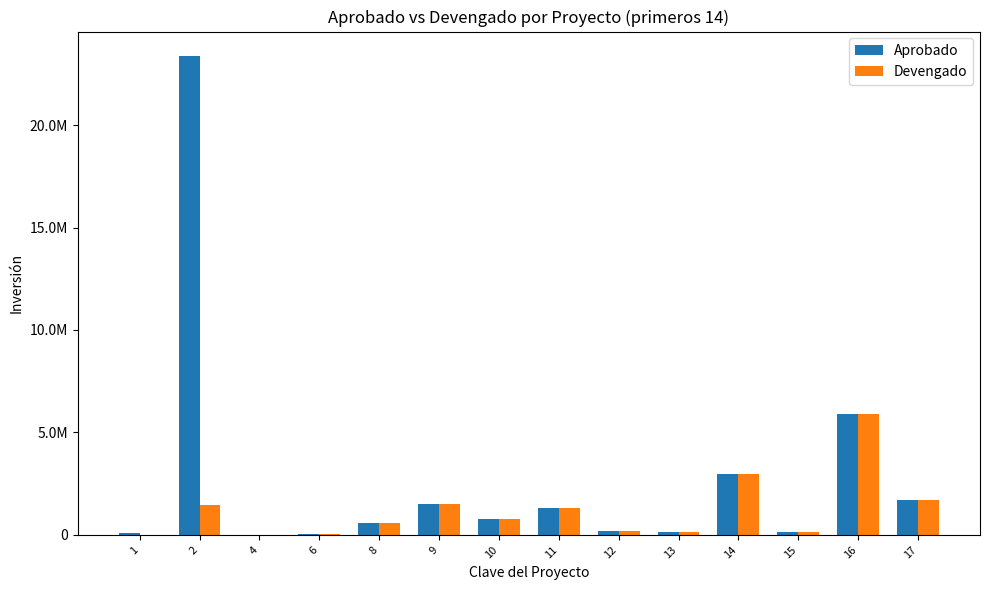

Are the bars grouped side by side (vs. stacked)?

Yes